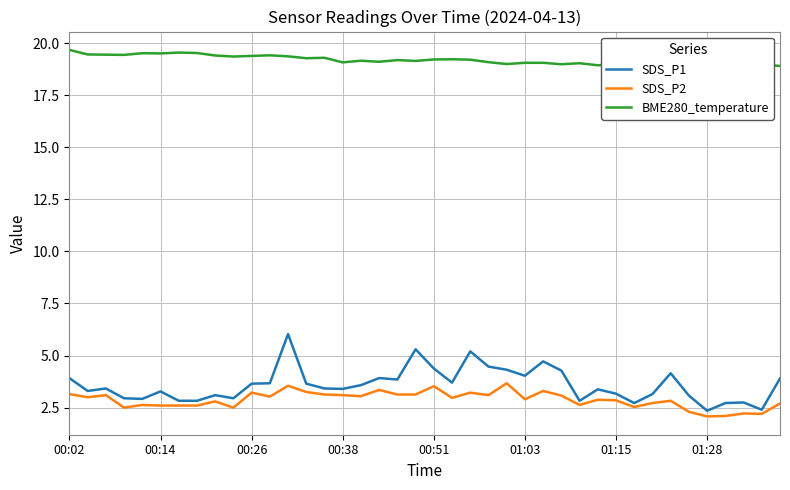

At how many categories does at least one series exceed 3?

40